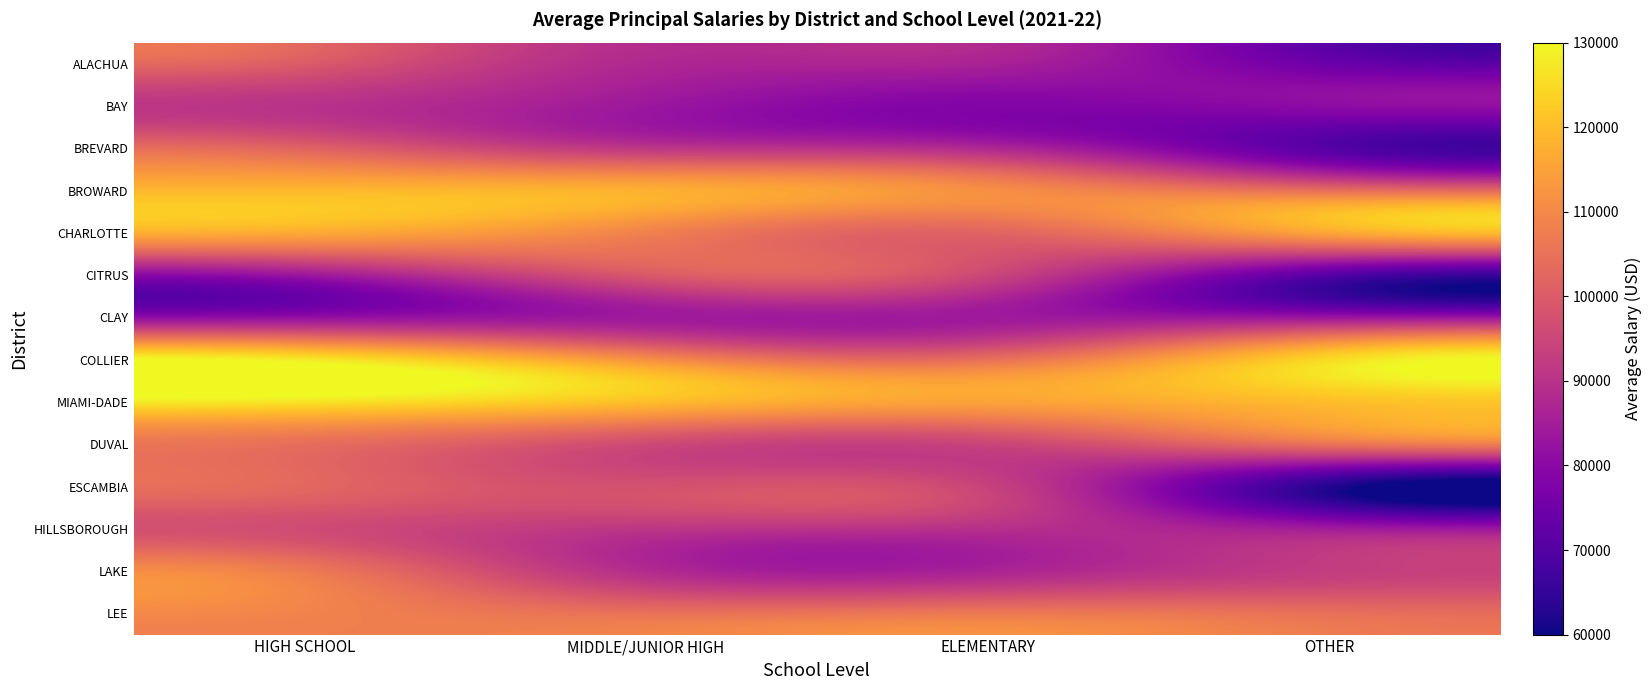

List the series in order of their peak value, highest first.

COLLIER, MIAMI-DADE, BROWARD, CHARLOTTE, LEE, LAKE, DUVAL, ESCAMBIA, BREVARD, ALACHUA, CITRUS, HILLSBOROUGH, BAY, CLAY